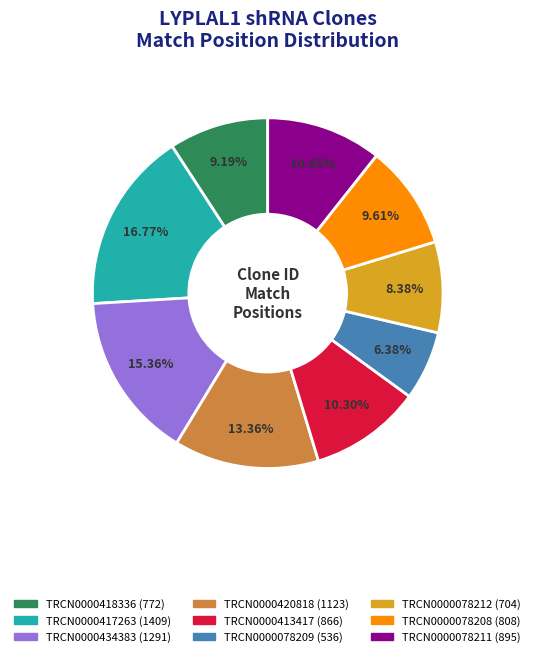

Is TRCN0000078209 the majority of the pie?

No